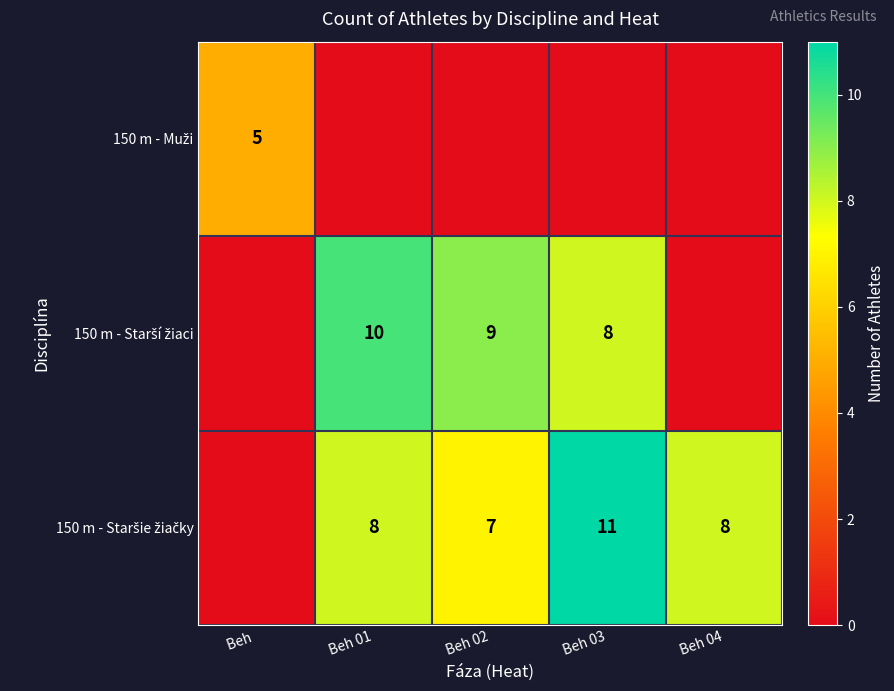

At Beh 01, list the series in order from smallest to largest.

150 m - Muži, 150 m - Staršie žiačky, 150 m - Starší žiaci